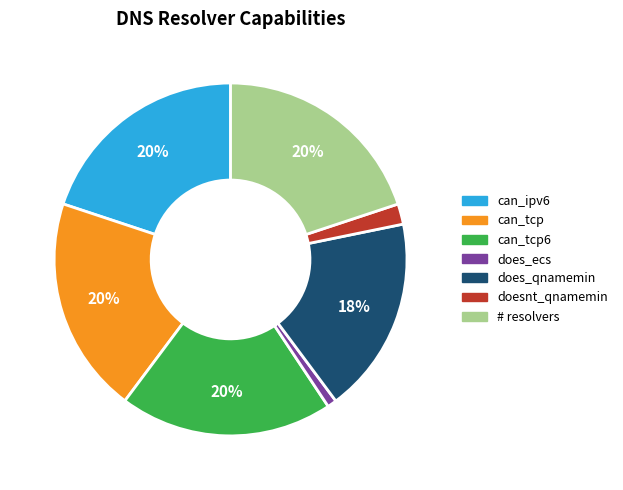

Does any single category account for the majority?

No